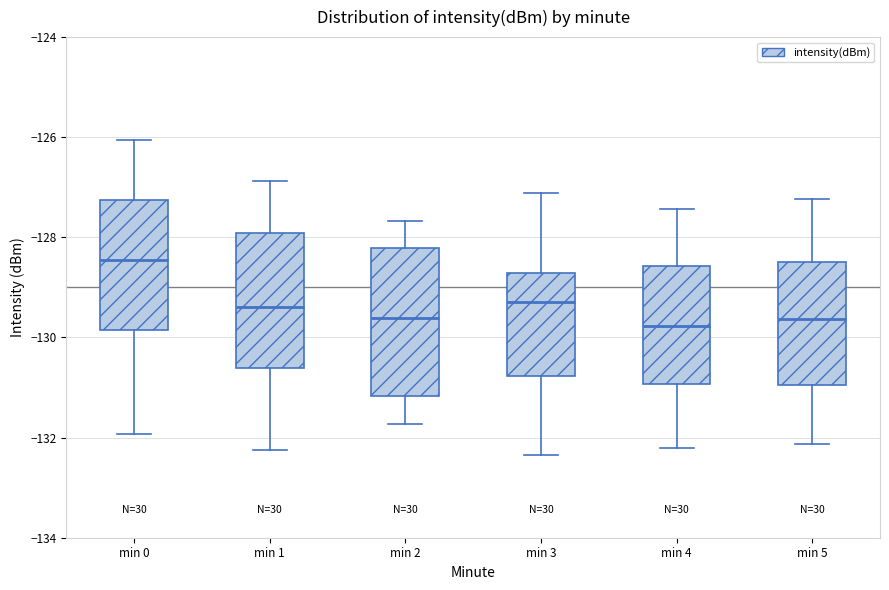

Comparing the boxes themselves (not the whiskers), which one is the tallest?

min 2